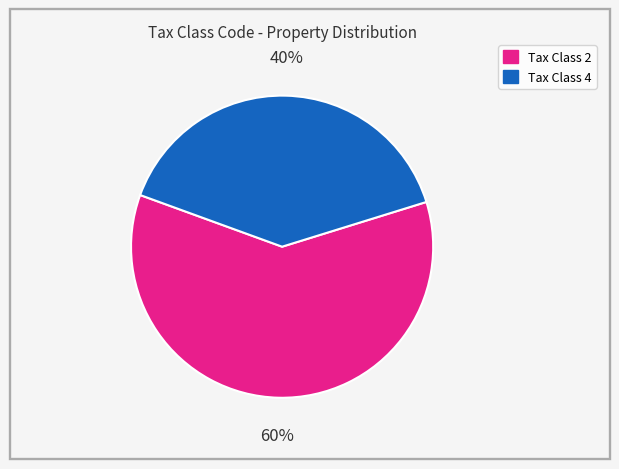

To the nearest percent, what is the average slice percentage?

50%